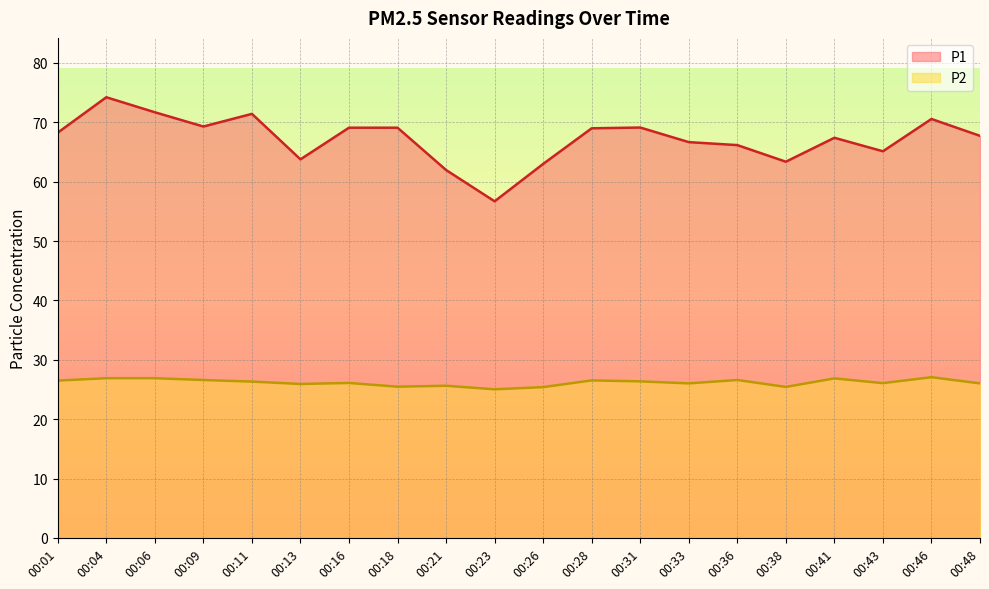

Rank the categories by P1 value from lowest to highest.

00:23, 00:21, 00:26, 00:38, 00:13, 00:43, 00:36, 00:33, 00:41, 00:48, 00:01, 00:28, 00:16, 00:18, 00:31, 00:09, 00:46, 00:11, 00:06, 00:04